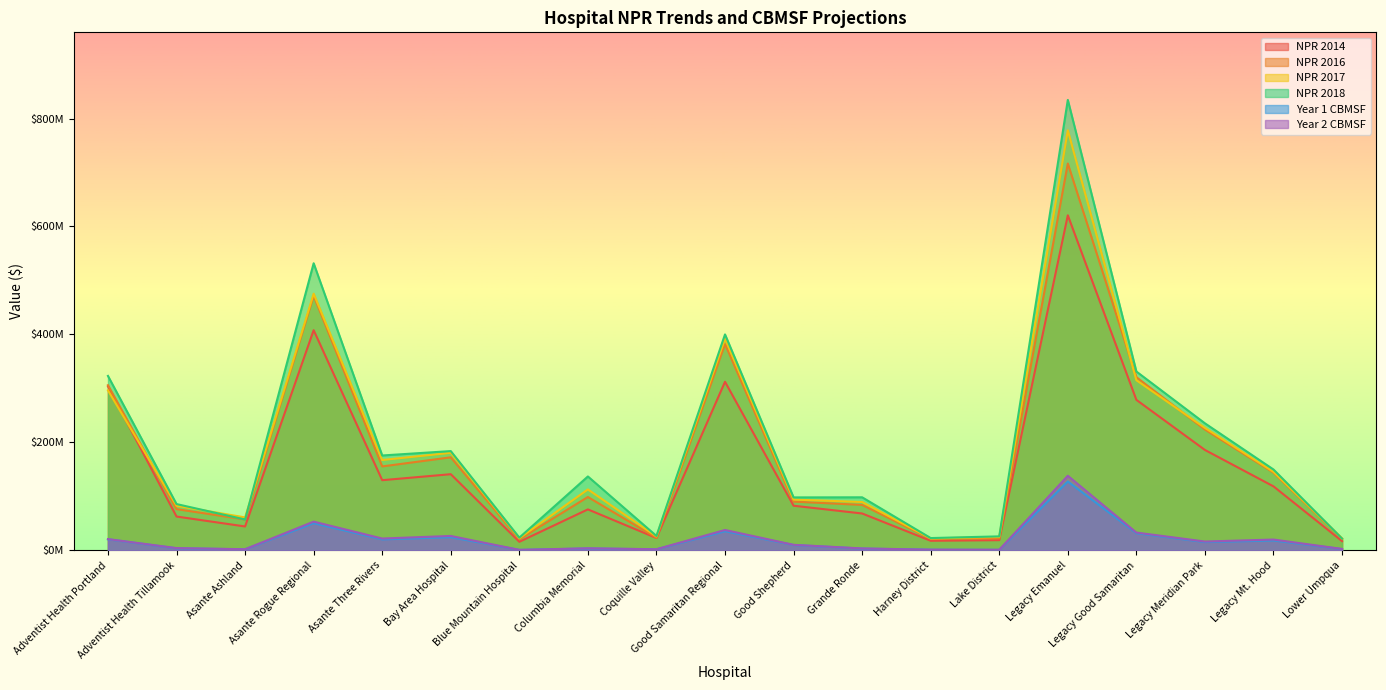

What is the sum of all NPR 2014 values?

2923956812